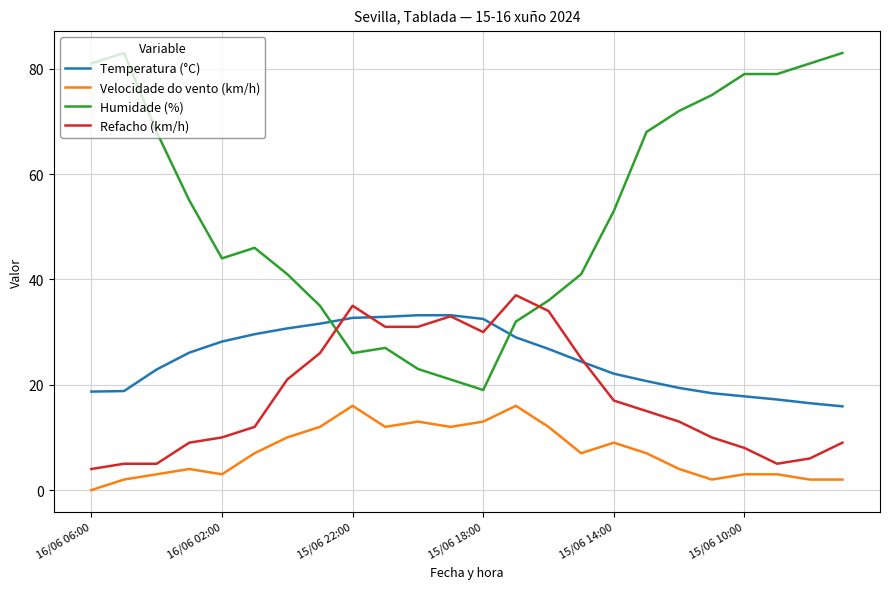

What is the maximum value shown in the chart?

83.0